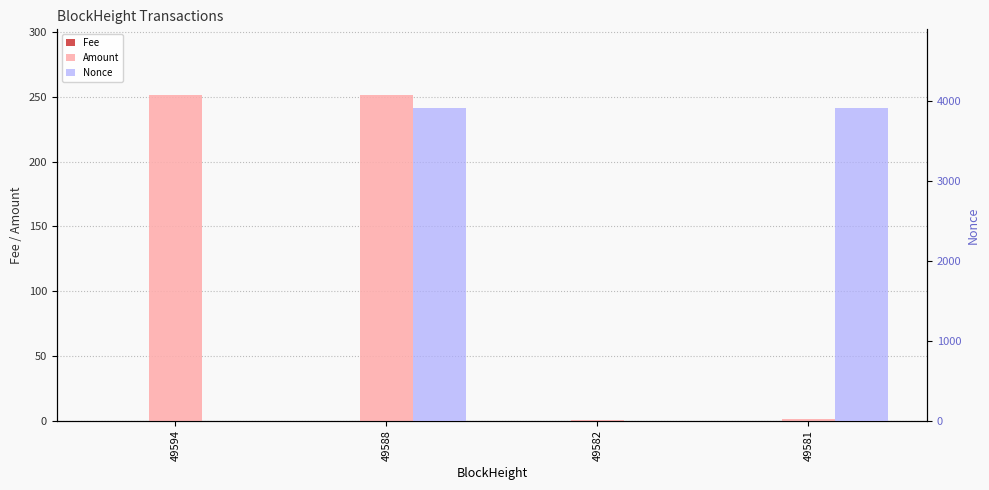

How many data points in Amount are above 251?

2